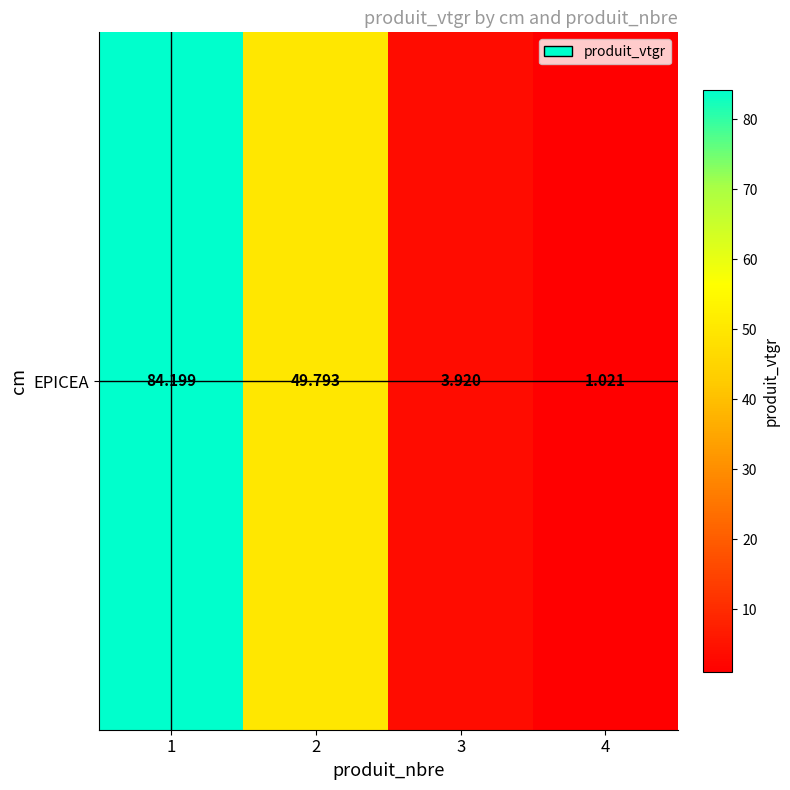

Reading left to right, what are all the values shown in this chart?

1=84.2	2=49.8	3=3.9	4=1.0